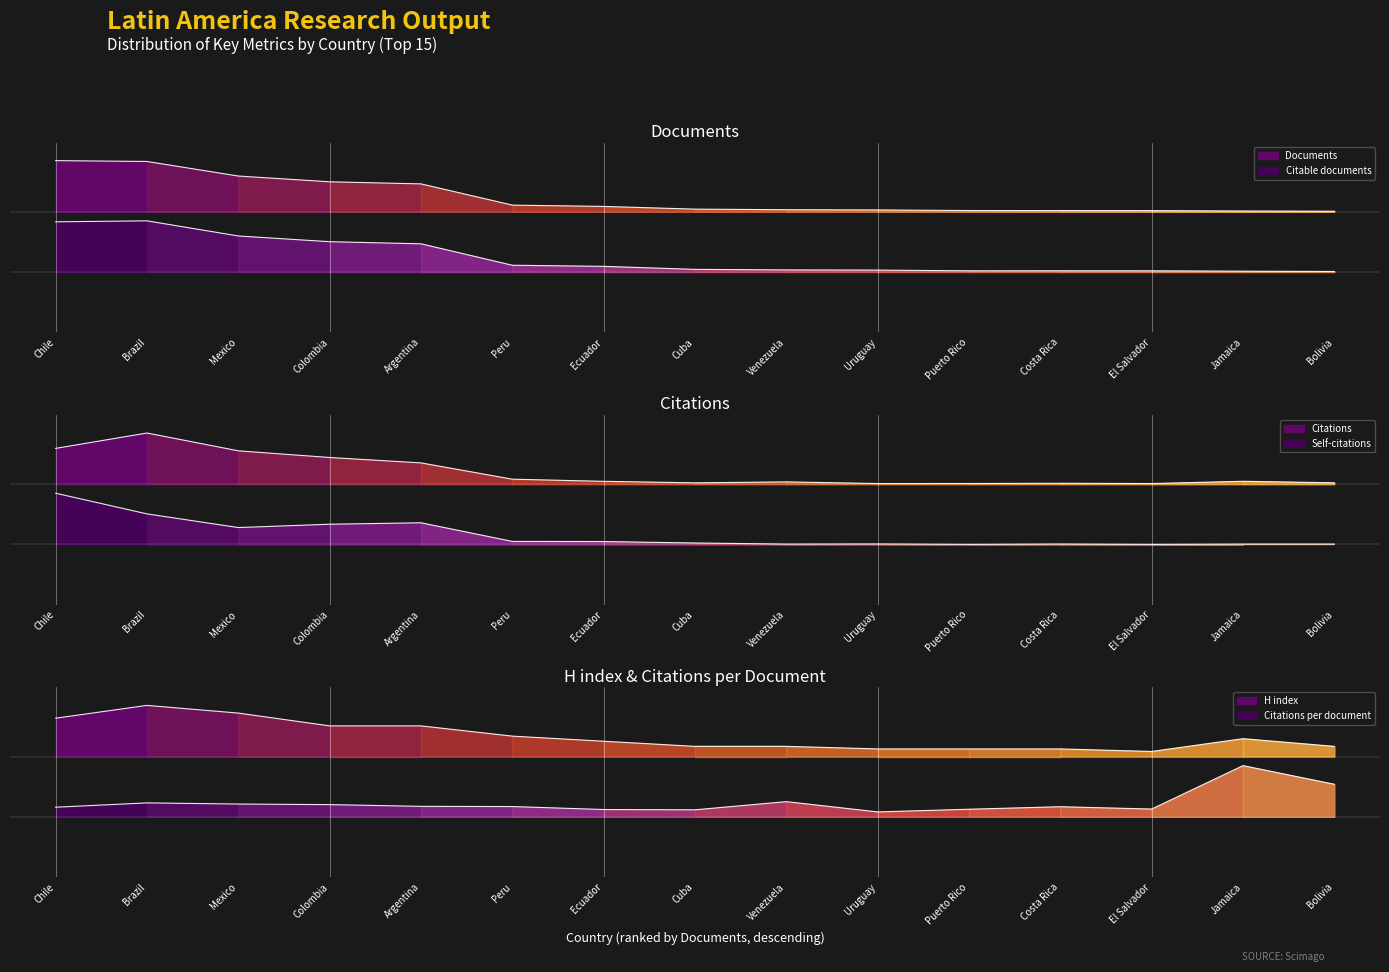

What is the sum of the Citations values at Costa Rica and Bolivia?

3365.3